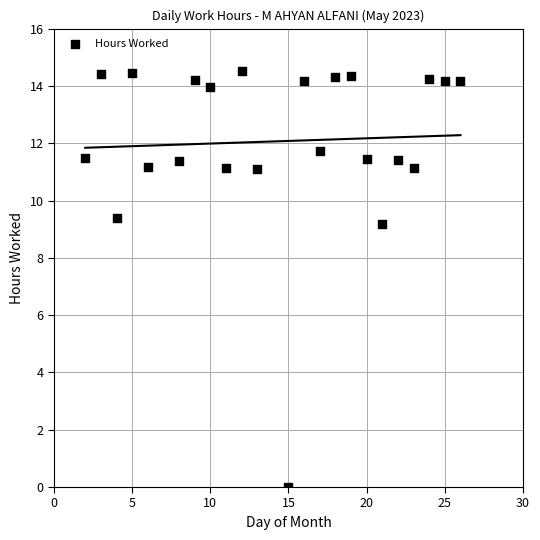

What Y value in the scatter plot is closest to 7?

9.2